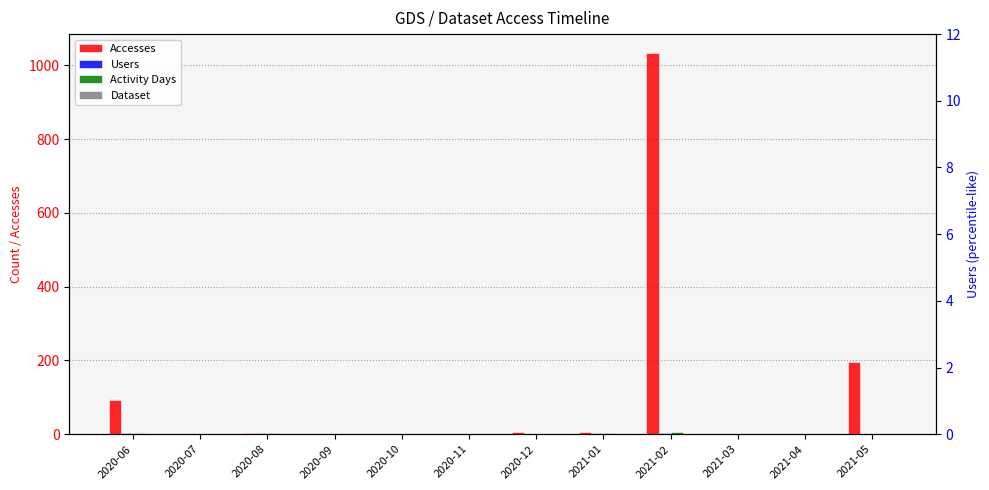

What is the average value of the Users series?

1